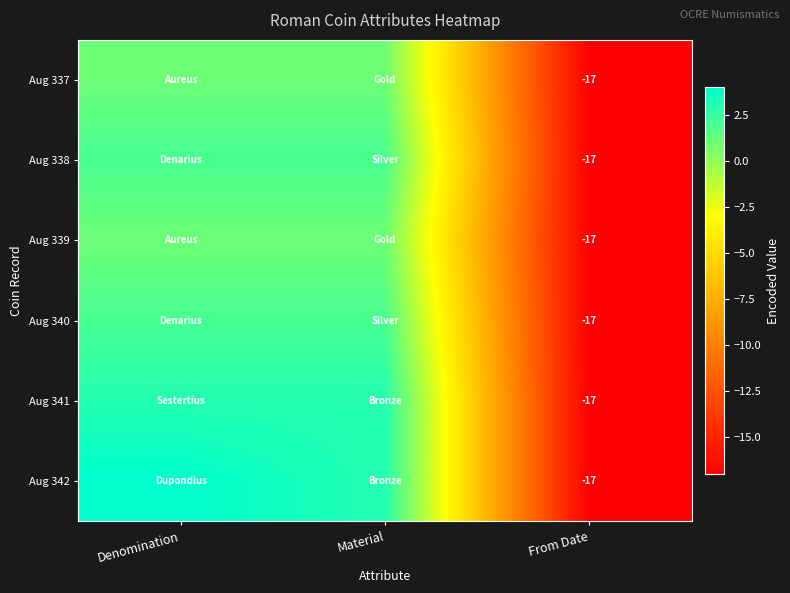

Between Denomination and Material, which is larger?

Denomination